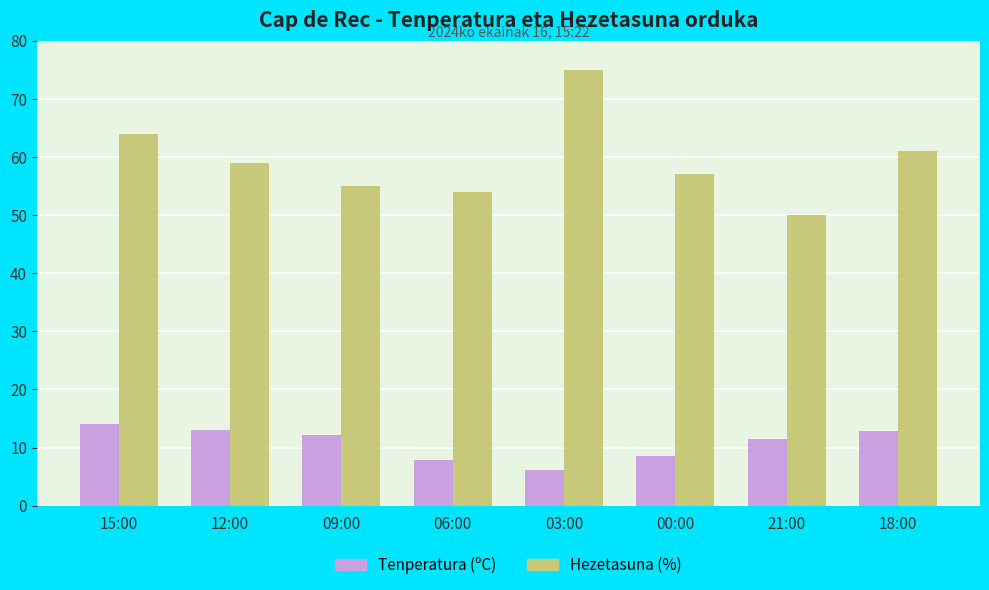

What is the difference between the Tenperatura (ºC) values at 18:00 and 21:00?

1.5